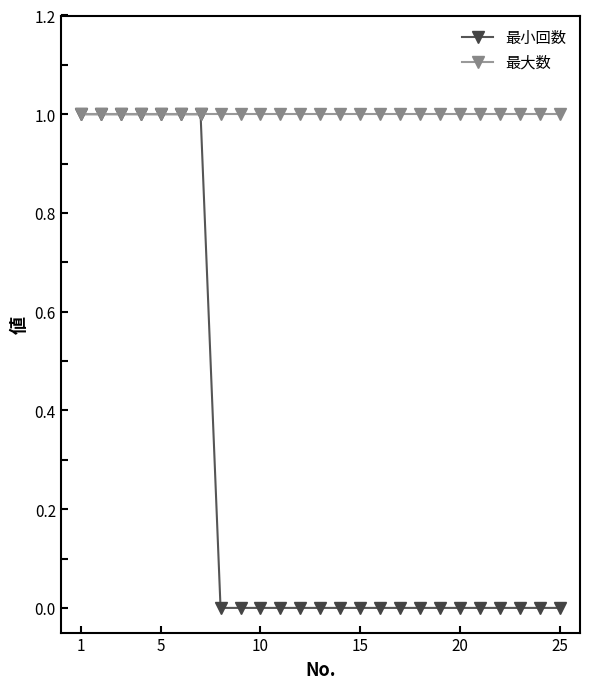

Which series has the largest range (max minus min)?

最小回数